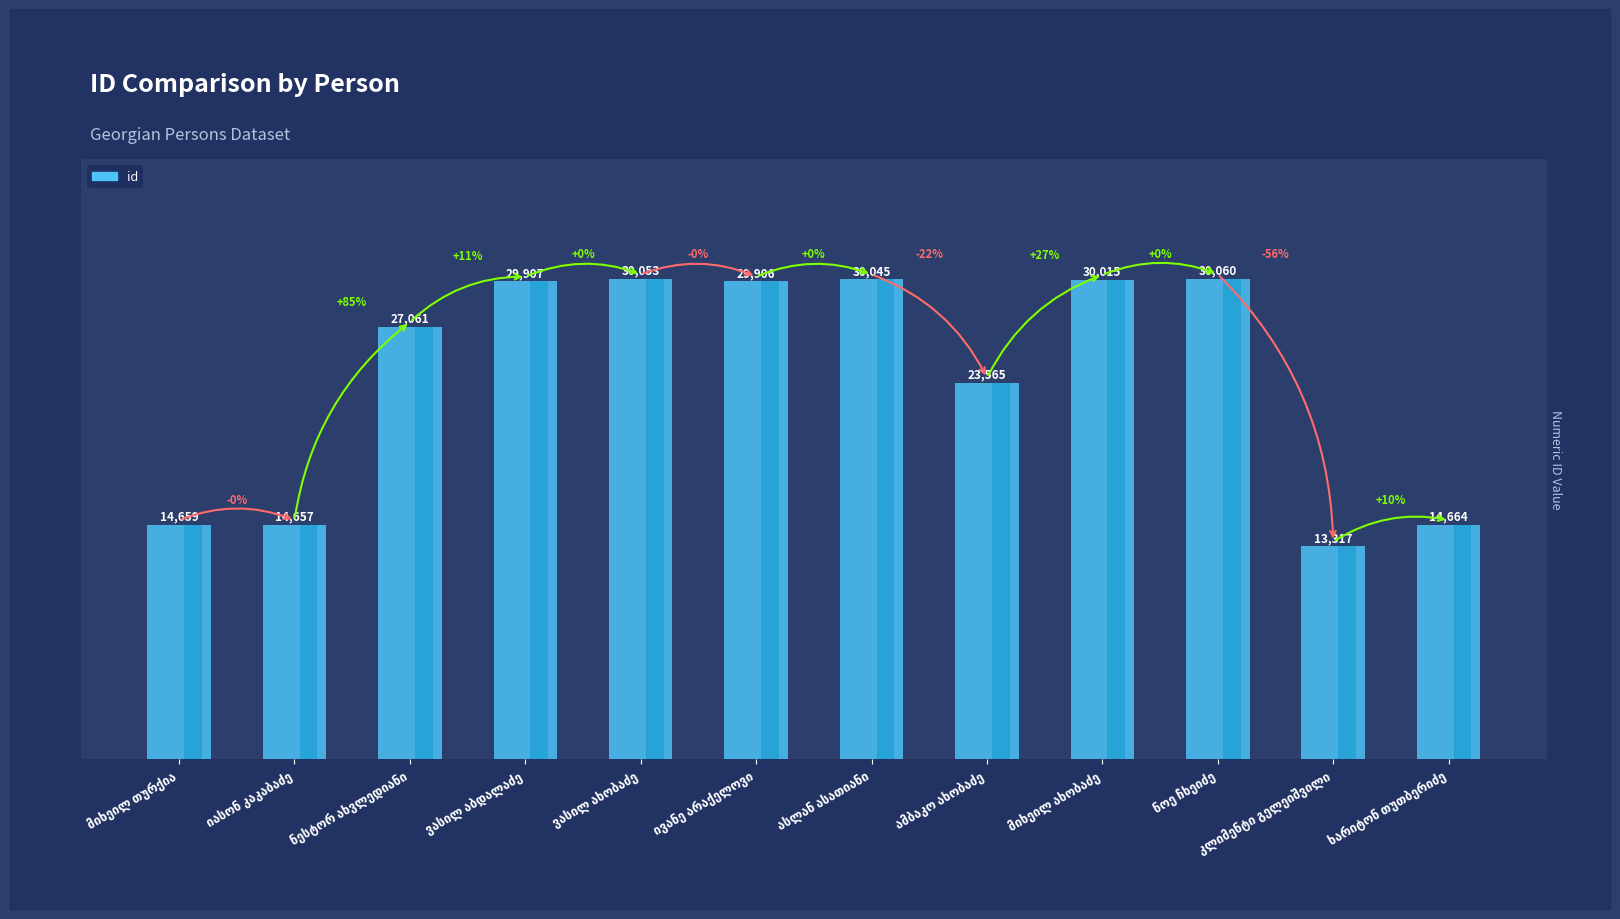

Rank the categories by value from highest to lowest.

ნოე ჩხეიძე, ვასილ ახობაძე, ასლან ასათიანი, მიხეილ ახობაძე, ვასილ აბდალაძე, ივანე არაქელოვი, ნესტორ ახვლედიანი, ამბაკო ახობაძე, ხარიტონ თუთბერიძე, მიხეილ თურქია, იასონ კაკაბაძე, კლიმენტი გელეიშვილი